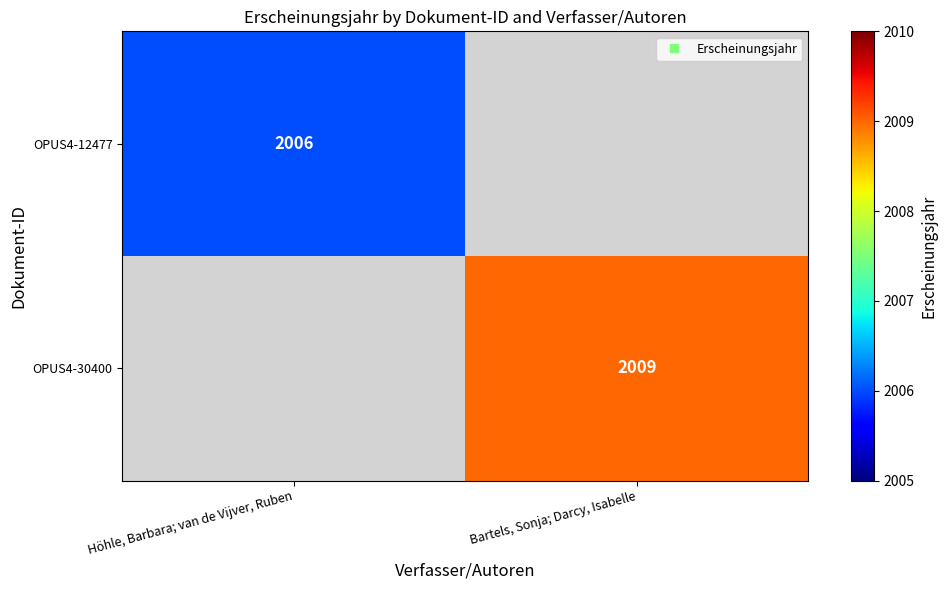

At which label does OPUS4-12477 reach its minimum?

Höhle, Barbara; van de Vijver, Ruben